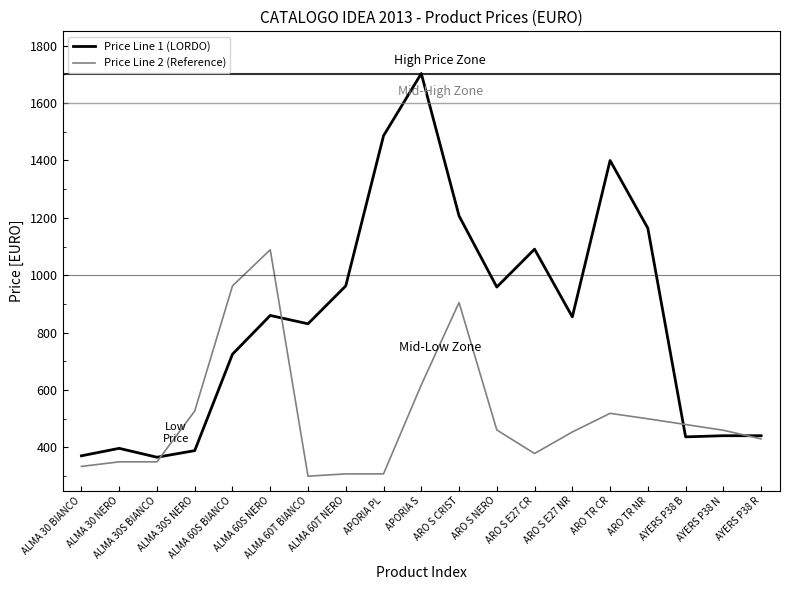

Where is Price Line 2 (Reference) nearest to the value 694?

APORIA S